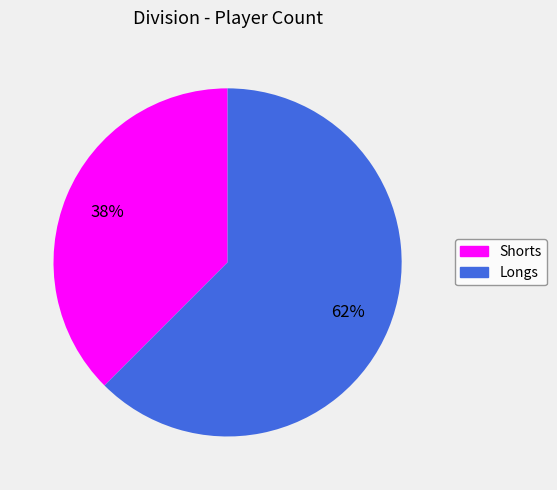

Which category has the biggest portion of the pie?

Longs